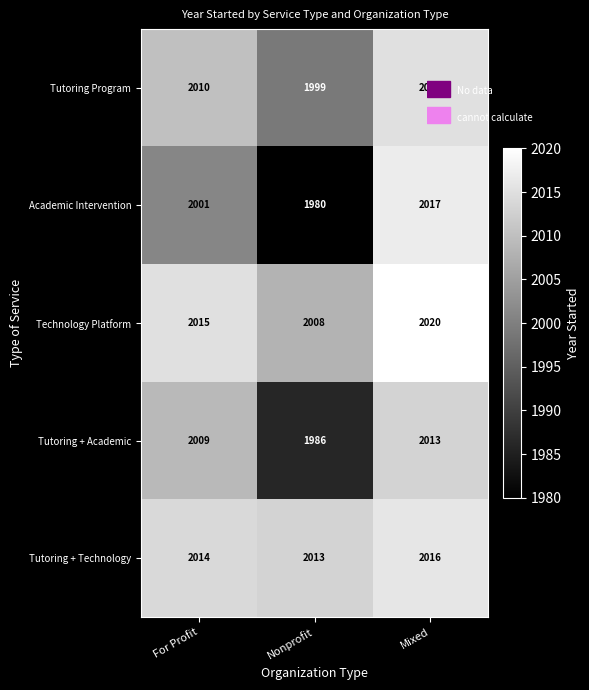

Count the number of data series in this chart.

5